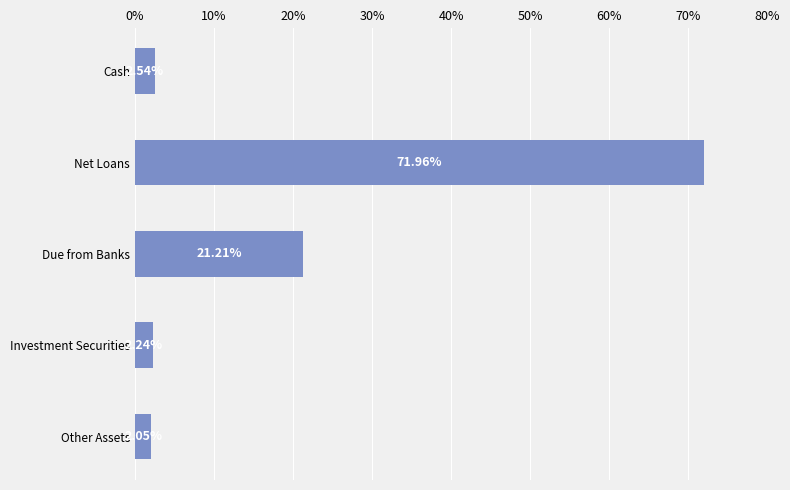

Rank the categories by value from lowest to highest.

Other Assets, Investment Securities, Cash, Due from Banks, Net Loans